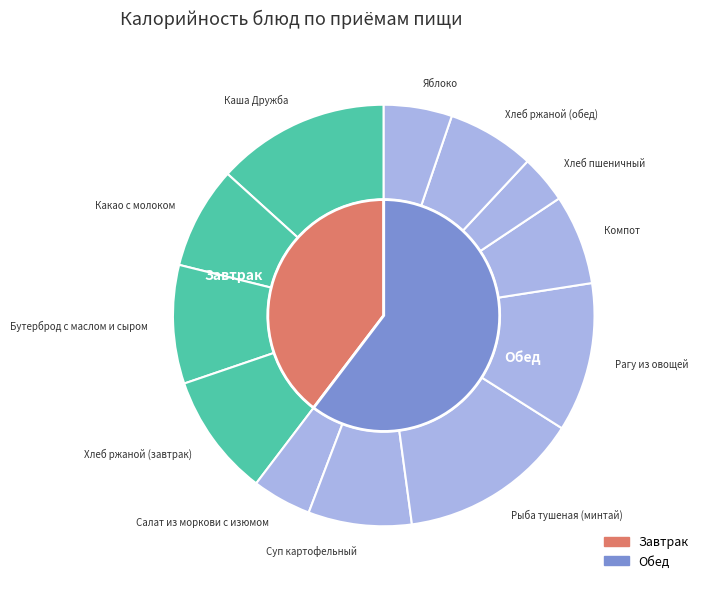

Does any single category account for the majority?

No